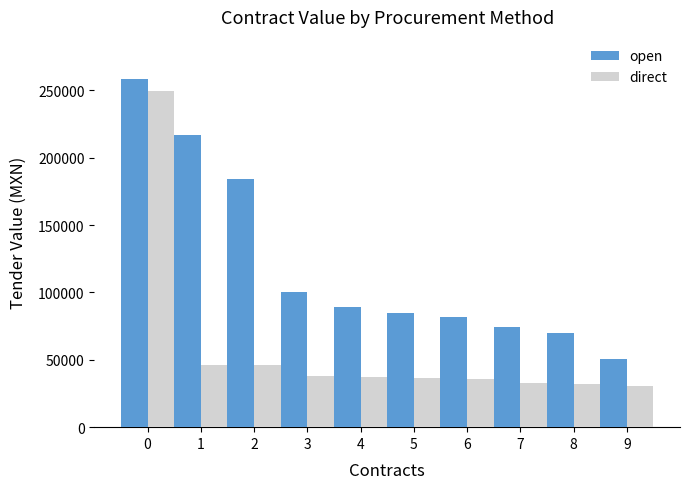

What is the difference between the maximum and minimum values in the open series?

208051.9